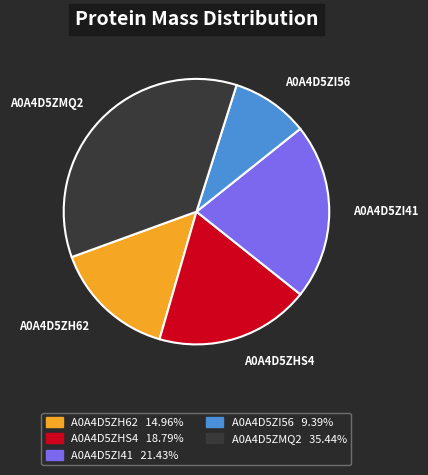

Rank the categories by value from highest to lowest.

A0A4D5ZMQ2, A0A4D5ZI41, A0A4D5ZHS4, A0A4D5ZH62, A0A4D5ZI56